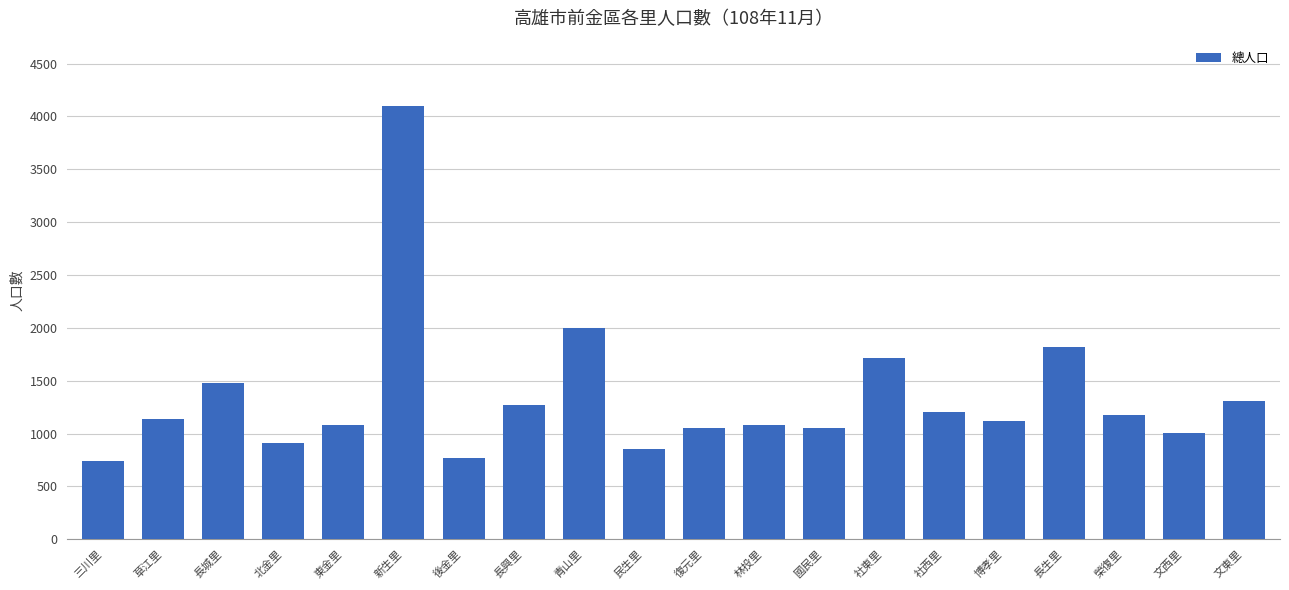

What is the change in value from 新生里 to 博孝里?

-2982